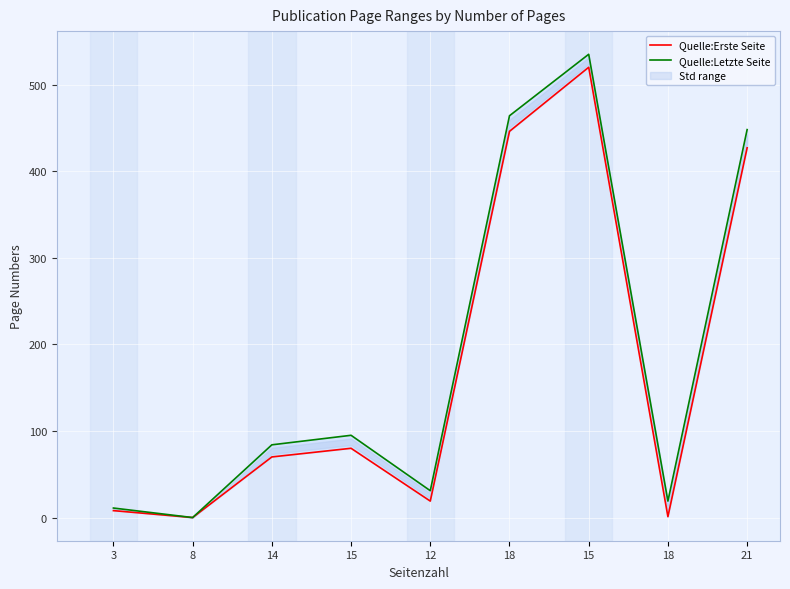

Rank the series by their maximum value, from highest to lowest.

Quelle:Letzte Seite, Quelle:Erste Seite